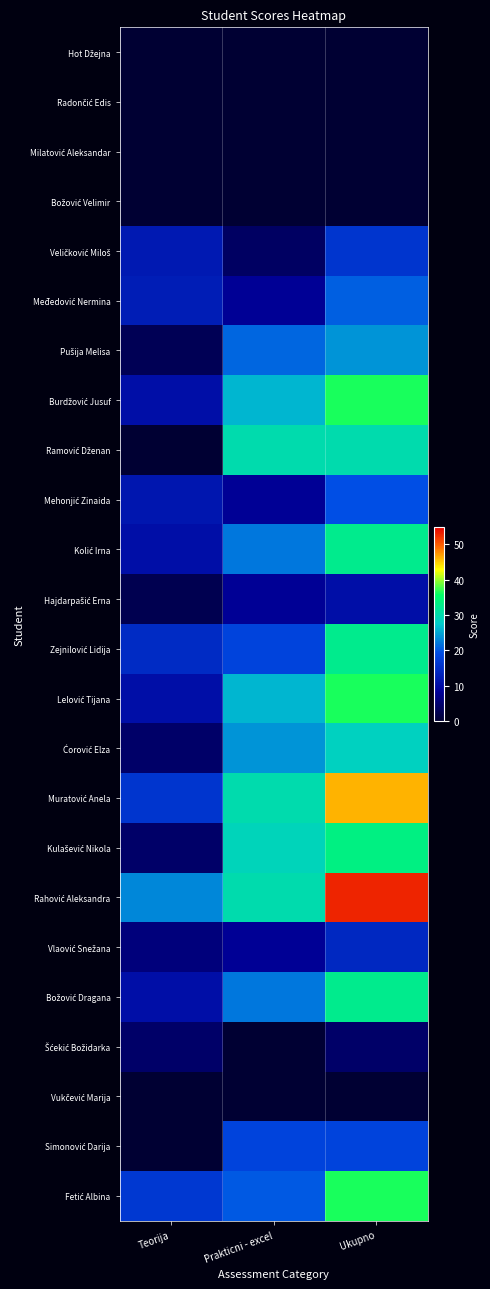

Rank the series at Prakticni - excel from lowest to highest value.

Hot Džejna, Radončić Edis, Milatović Aleksandar, Božović Velimir, Šćekić Božidarka, Vukčević Marija, Veličković Miloš, Međedović Nermina, Mehonjić Zinaida, Hajdarpašić Erna, Vlaović Snežana, Zejnilović Lidija, Simonović Darija, Fetić Albina, Pušija Melisa, Kolić Irna, Božović Dragana, Ćorović Elza, Burdžović Jusuf, Lelović Tijana, Kulašević Nikola, Ramović Dženan, Muratović Anela, Rahović Aleksandra